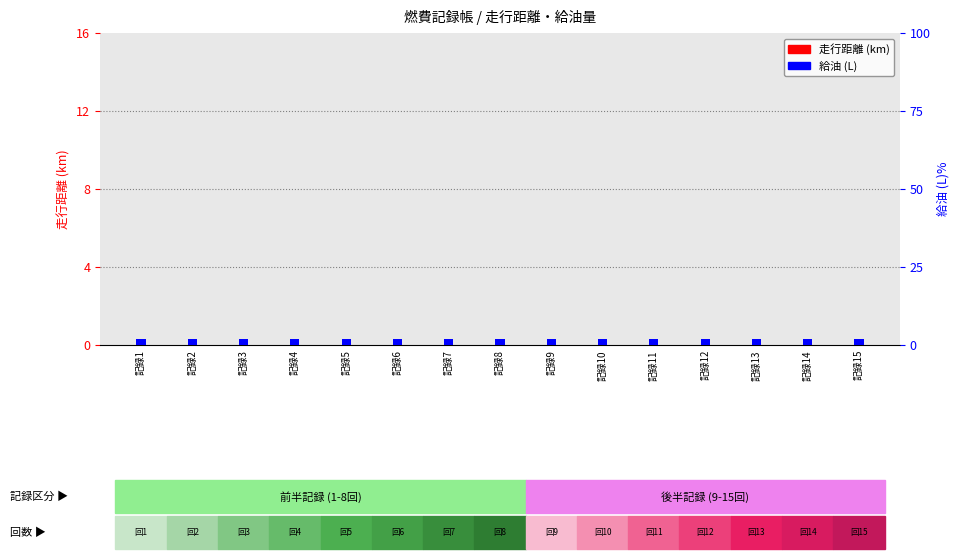

At which label does 走行距離 (km) reach its peak?

記録1